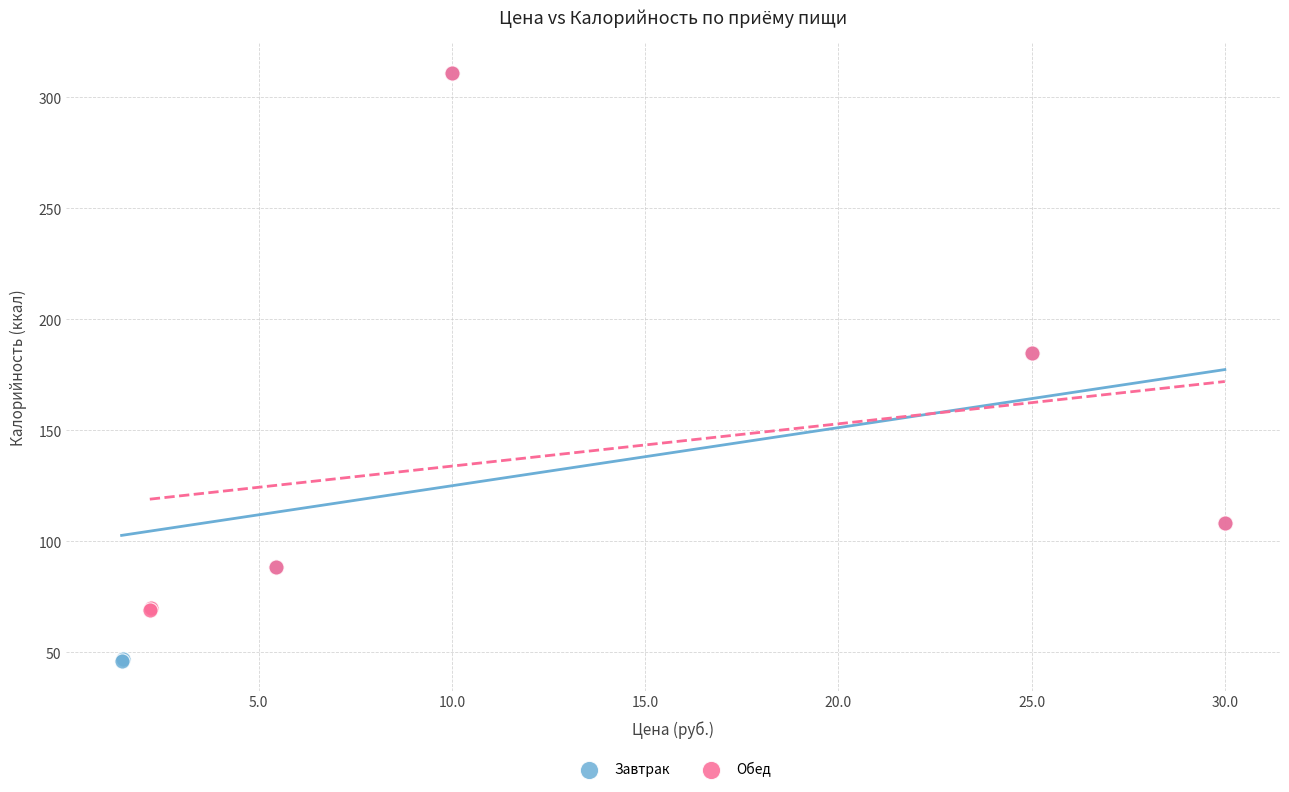

Which series reaches the minimum Y coordinate?

Завтрак